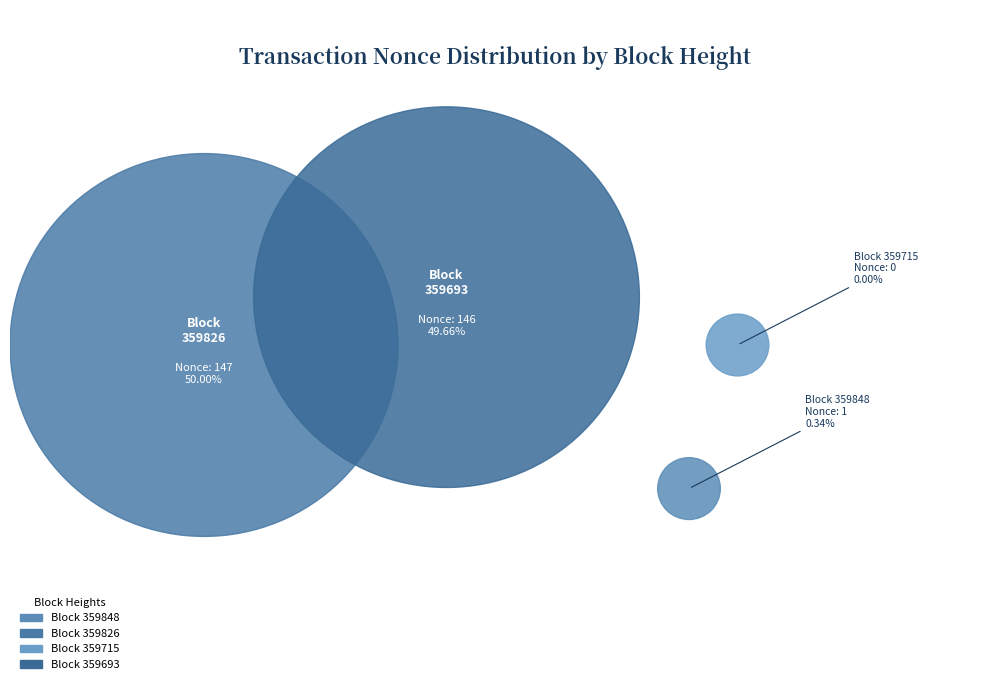

Is it true that 359848 is 0% of the pie?

True